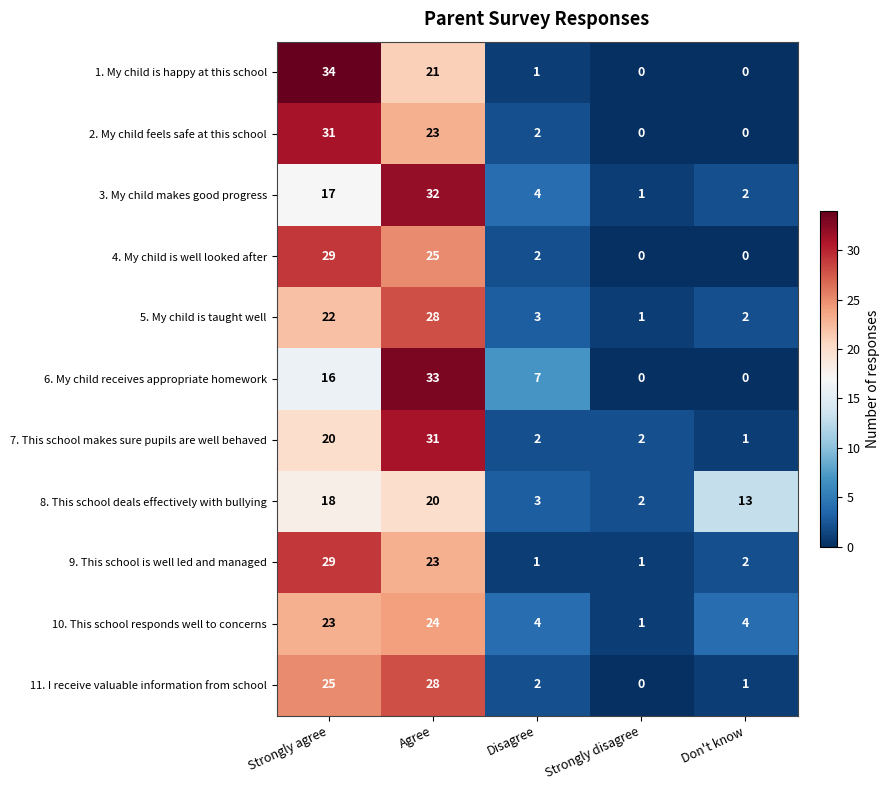

What is the difference between the maximum and minimum values in the 10. This school responds well to concerns series?

23